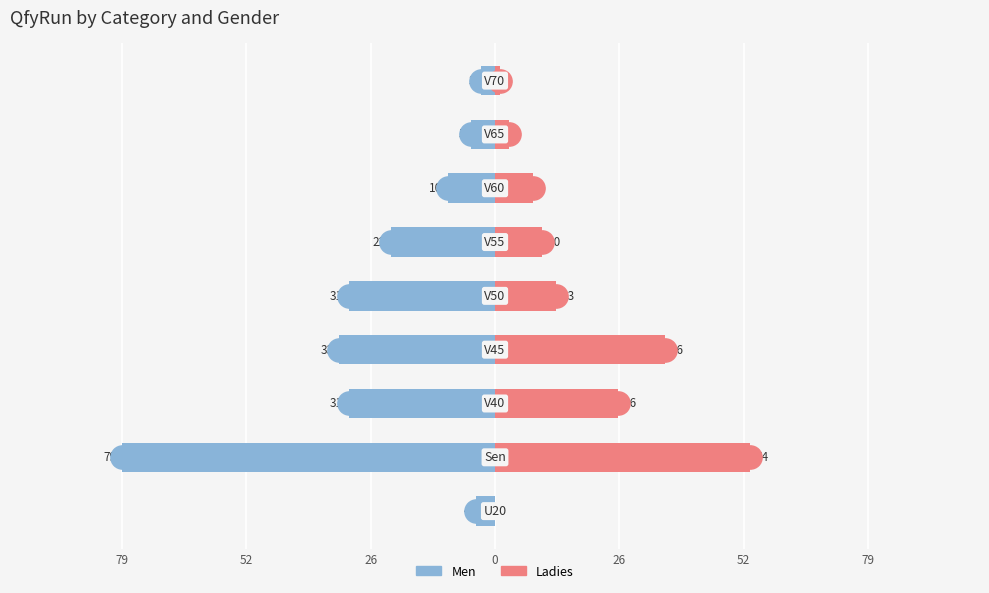

Is the value of Men at 26 greater than the value of Ladies at 26?

No